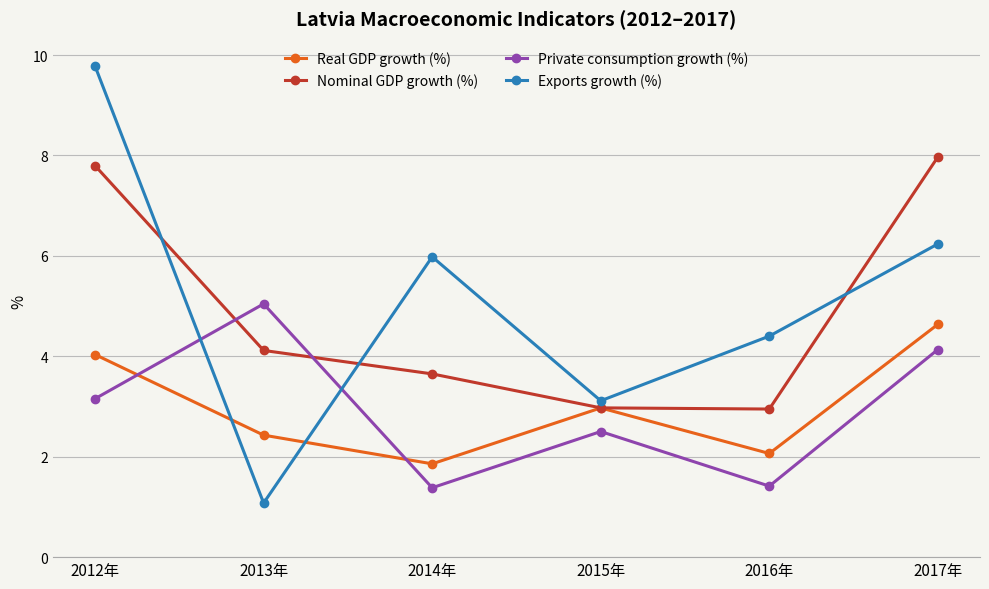

Where does the Exports growth (%) series first go above 5?

2012年